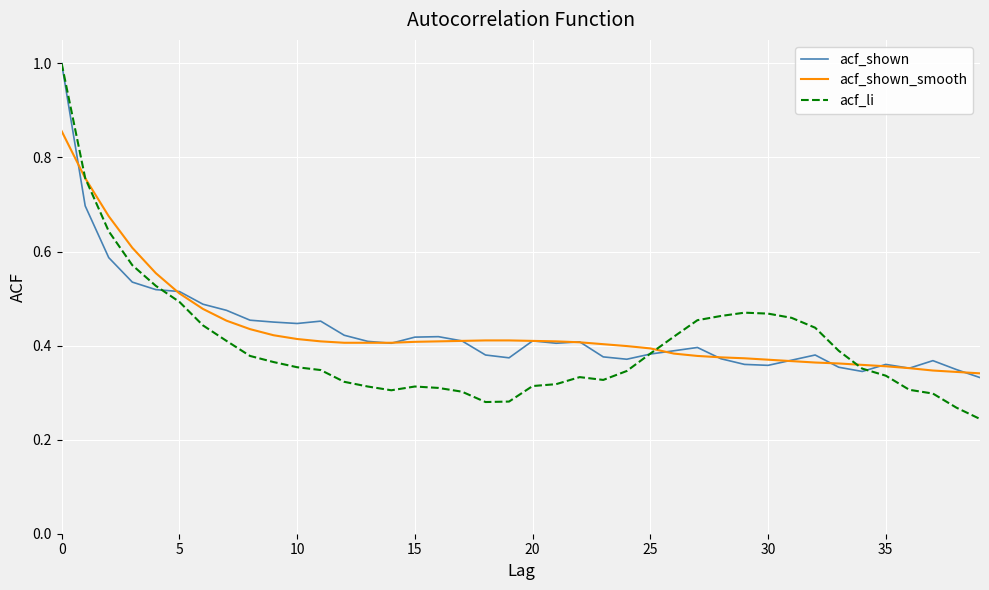

What is the maximum value shown in the chart?

1.0